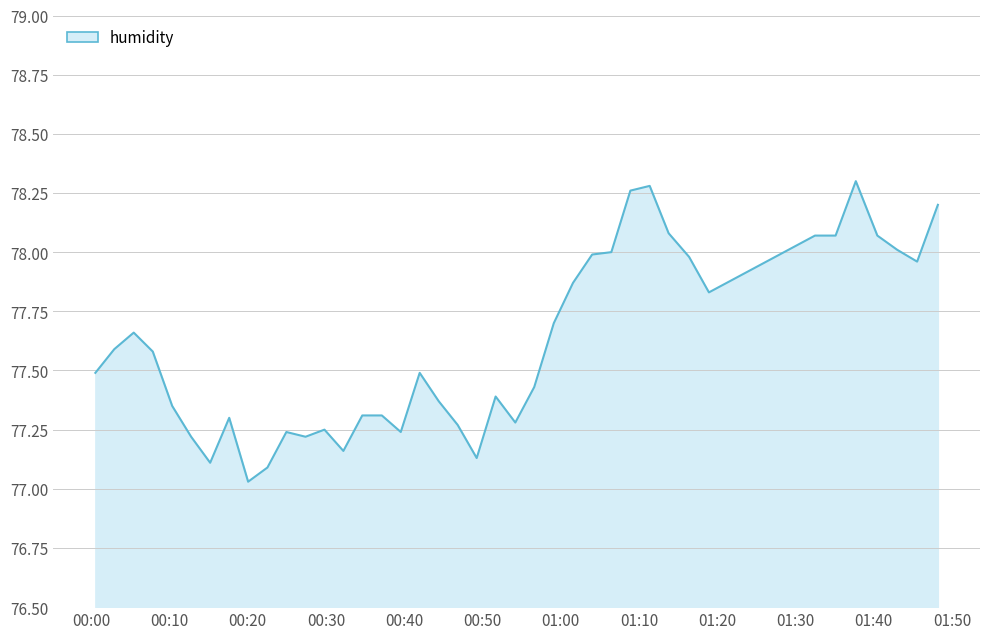

How many categories are shown in the chart?

40